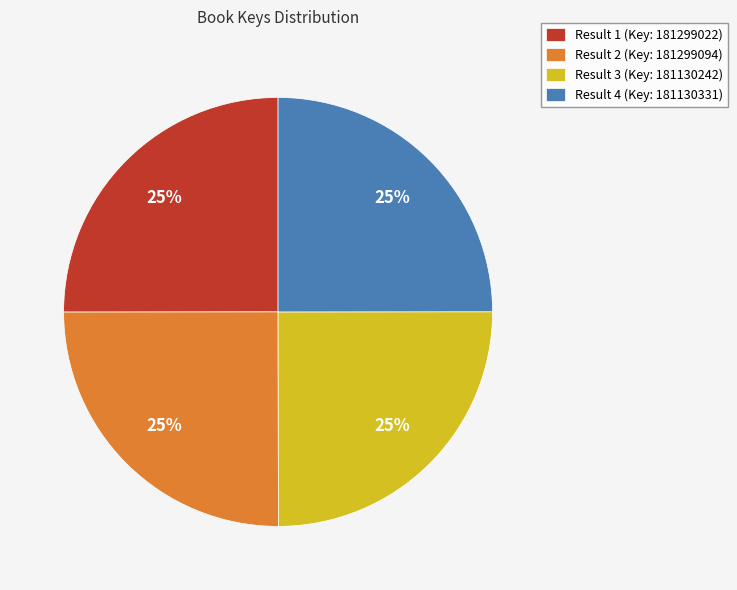

The Result 2 (Key: 181299094) slice represents 32% of the pie. True or false?

False